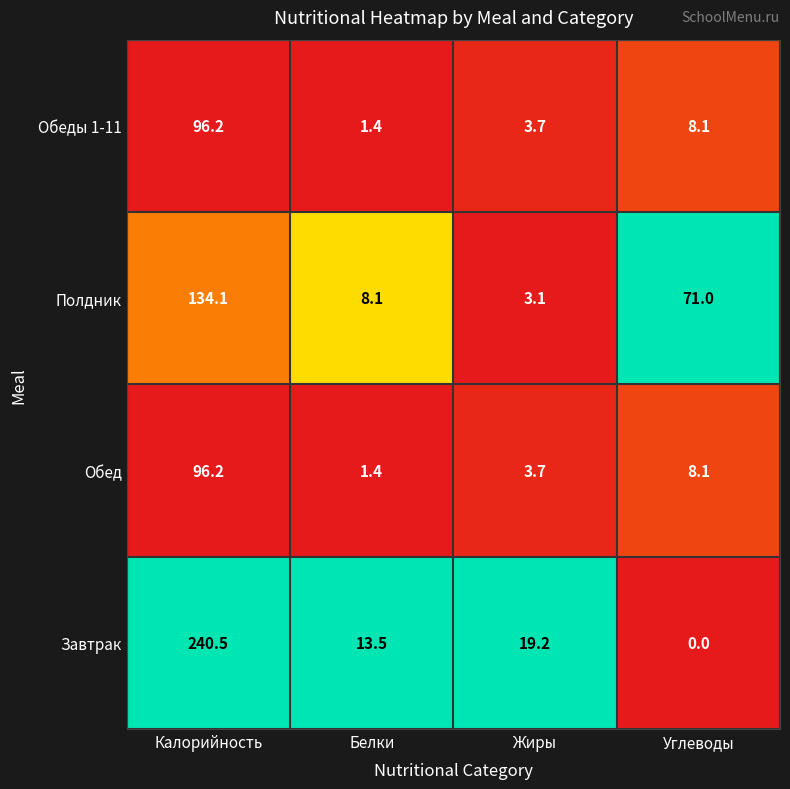

Which series changed the most between Калорийность and Белки?

Завтрак